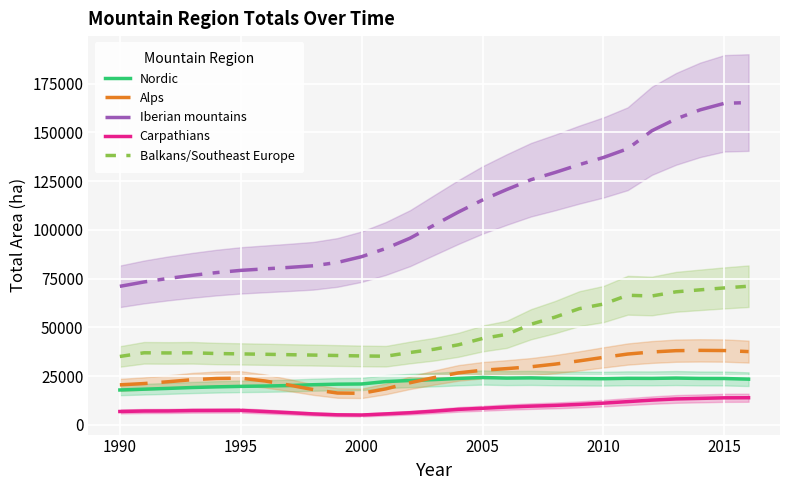

What is the lowest value of the Carpathians series?

5021